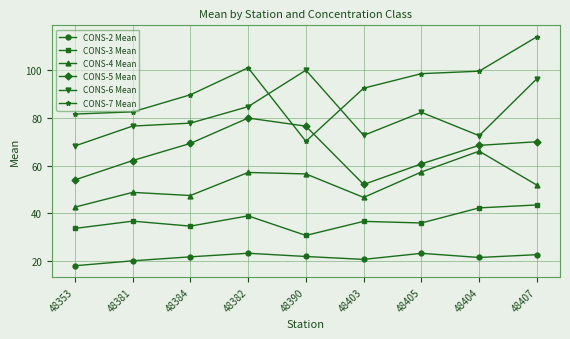

True or false: CONS-4 Mean and CONS-7 Mean cross at least once.

False